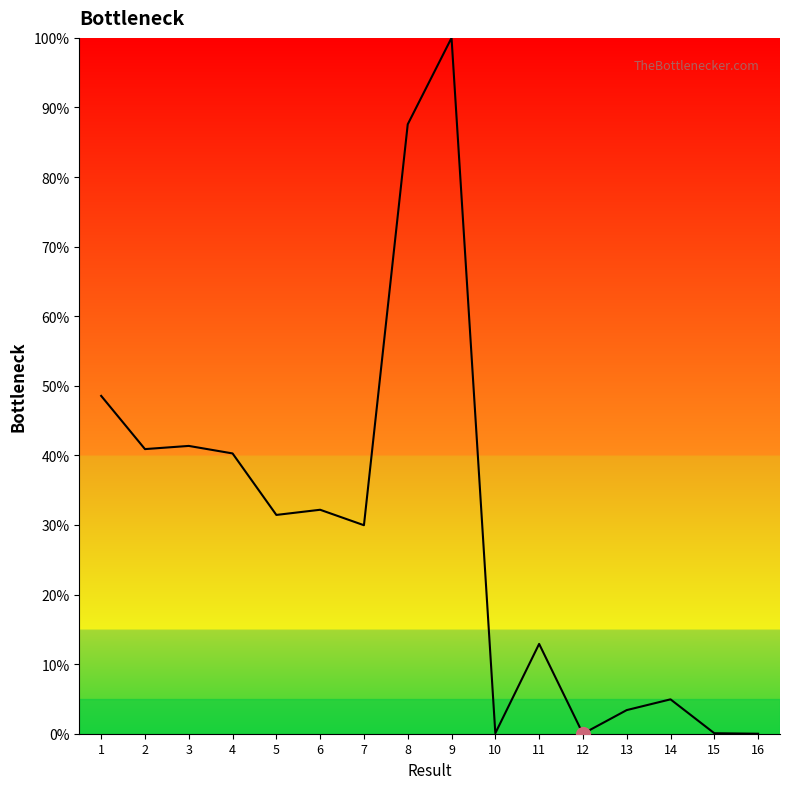

Between 12 and 7, which is larger?

7